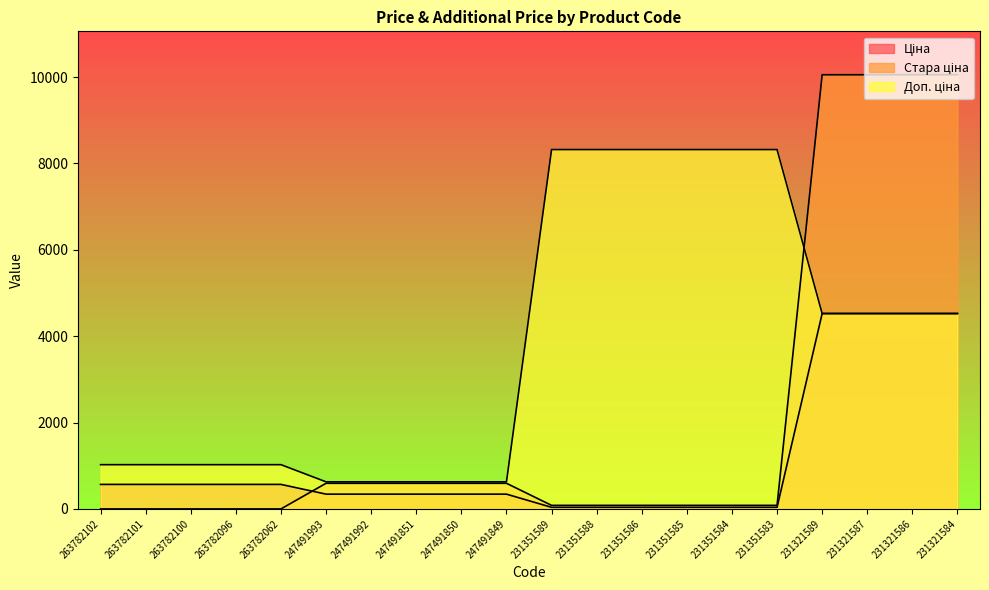

True or false: Доп. ціна has more than 1 interior local peaks.

False